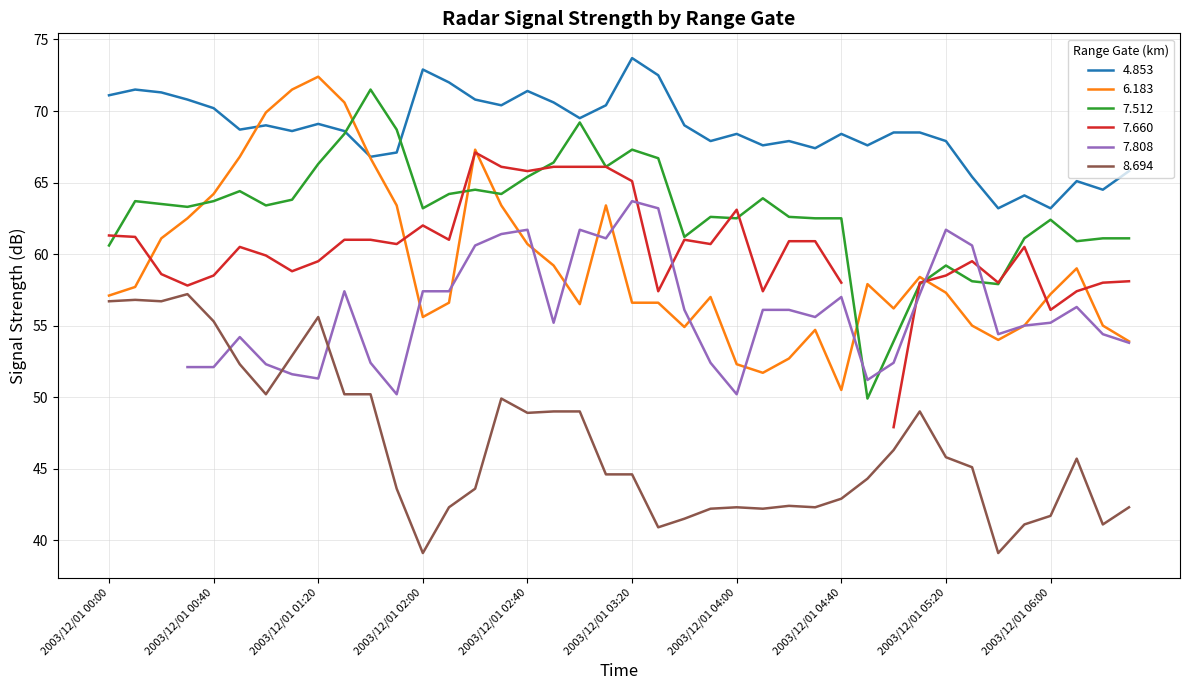

What is the maximum value for 6.183?

72.4